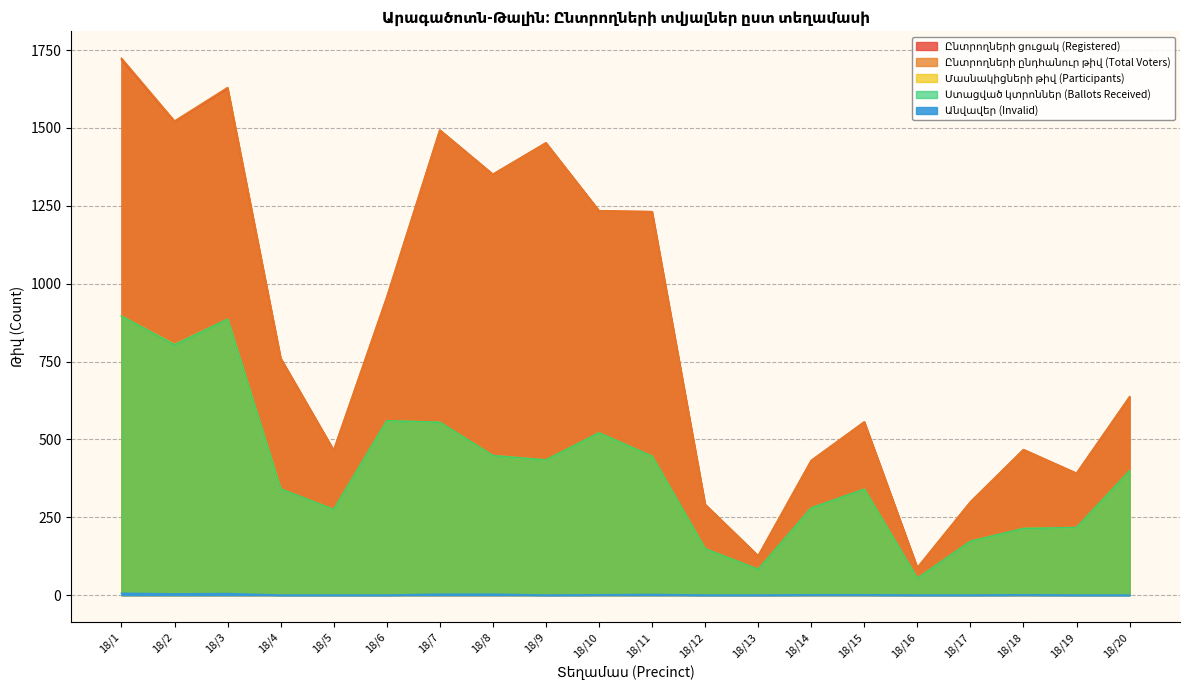

What is the difference between the maximum and minimum values in the Մասնակիցների թիվ (Participants) series?

842